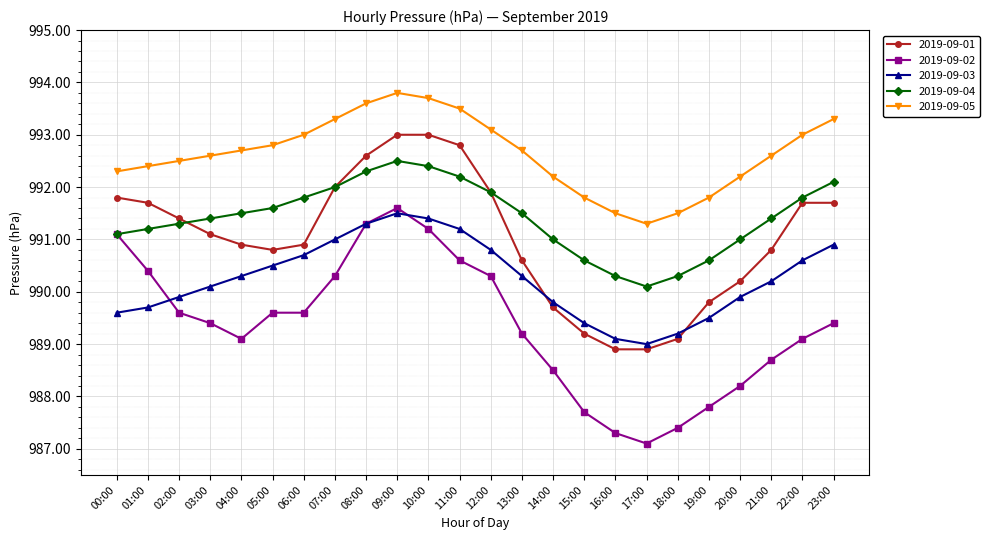

True or false: 2019-09-05 has a value of 458.1 at 20:00.

False